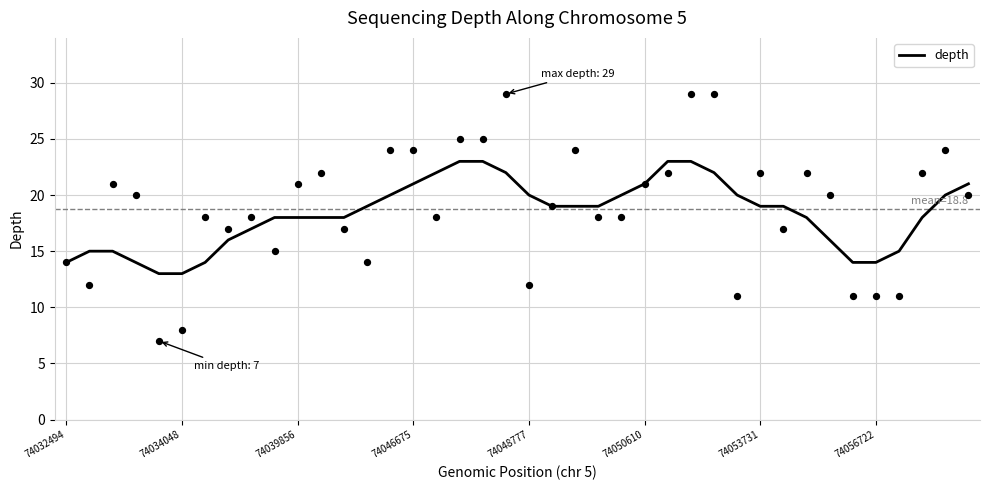

What is the change in value from 19 to 21?

-3